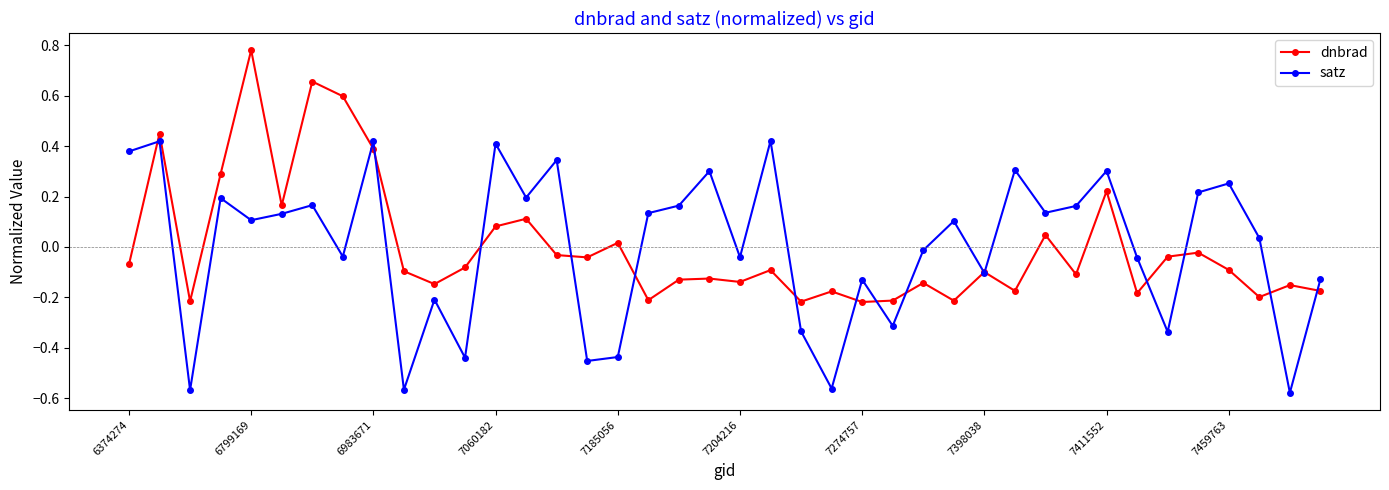

List the series in order of their peak value, highest first.

dnbrad, satz